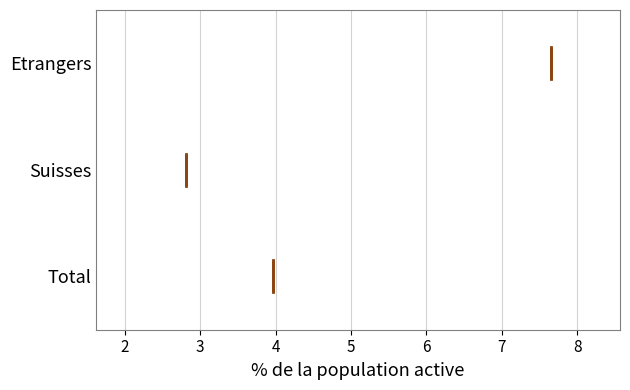

Where does the left whisker of the box for Etrangers end on the x-axis? The values are not printed on the chart, so give them approximately, as read against the axis.

6.2